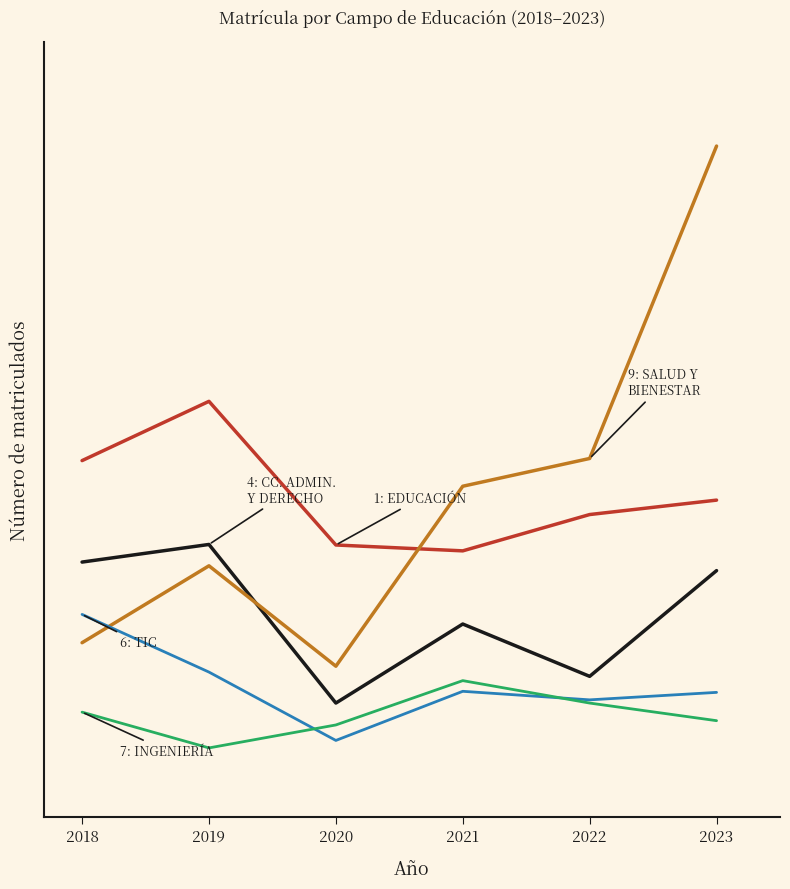

Reading left to right, extract all data points from this chart.

1: EDUCACIÓN: 2018=617	2019=728	2020=459	2021=448	2022=516	2023=543
4: CIENCIAS ADMINISTRATIVAS Y DERECHO: 2018=427	2019=460	2020=163	2021=311	2022=213	2023=411
9: SALUD Y BIENESTAR: 2018=276	2019=420	2020=232	2021=569	2022=621	2023=1206
6: TECNOLOGÍA DE LA INFORMACIÓN Y LA COMUNICACIÓN: 2018=329	2019=221	2020=93	2021=185	2022=169	2023=183
7: INGENIERÍA, INDUSTRIA Y CONSTRUCCIÓN: 2018=146	2019=79	2020=122	2021=205	2022=163	2023=130